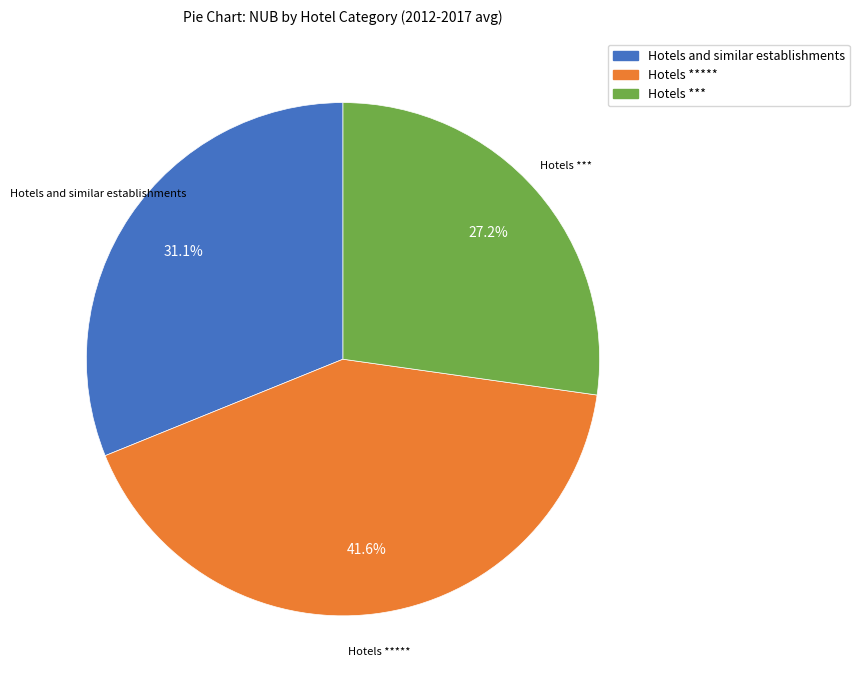

What percentage do Hotels ***** and Hotels *** together represent?

68.9%